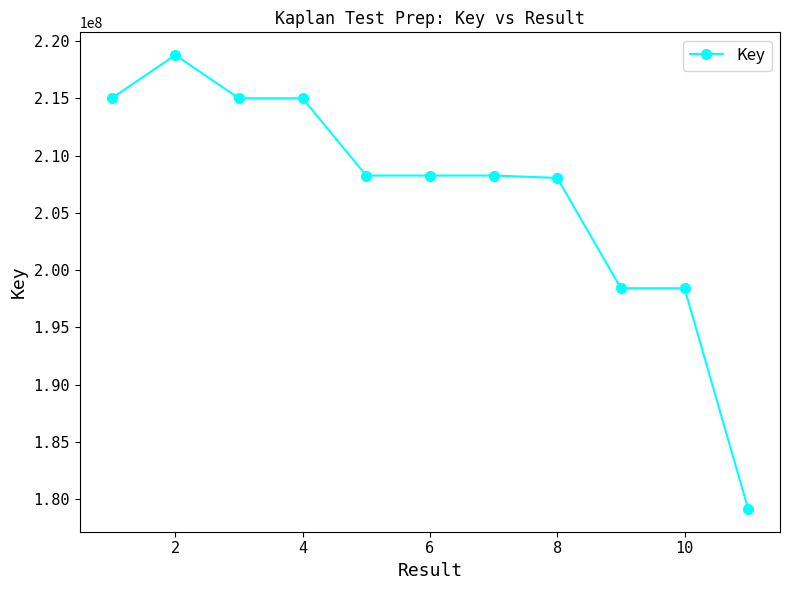

What is the difference between the maximum and minimum values?

39628510